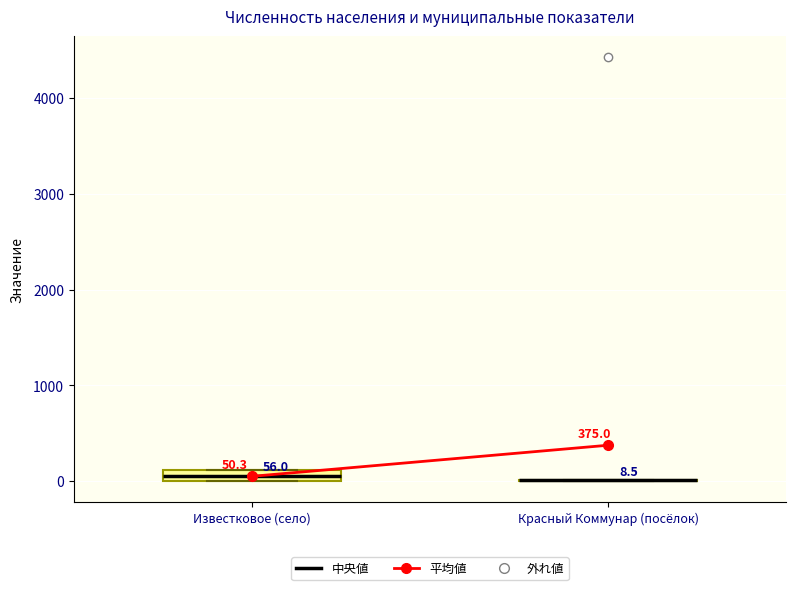

Comparing the boxes themselves (not the whiskers), which one is the tallest?

Известковое (село)